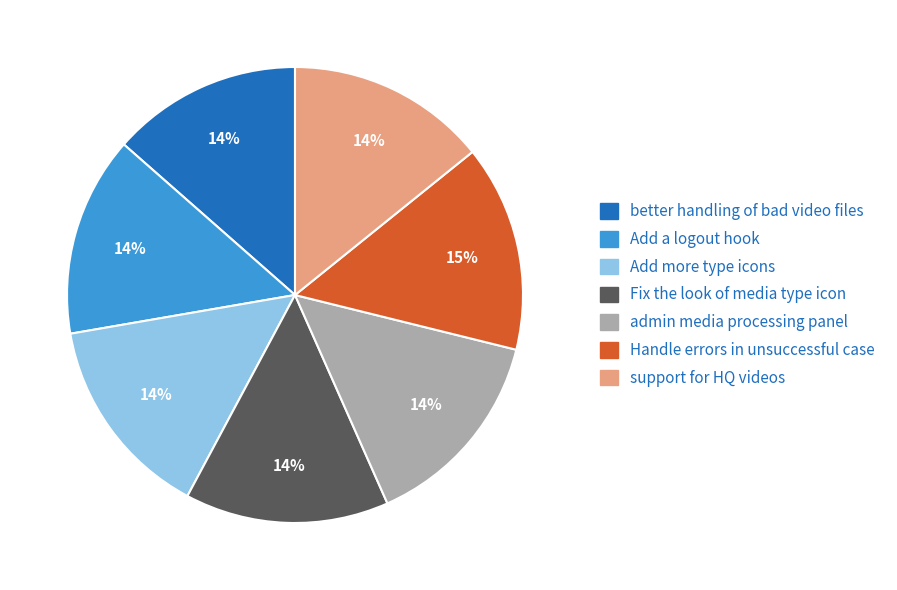

Is it true that better handling of bad video files is 14% of the pie?

True